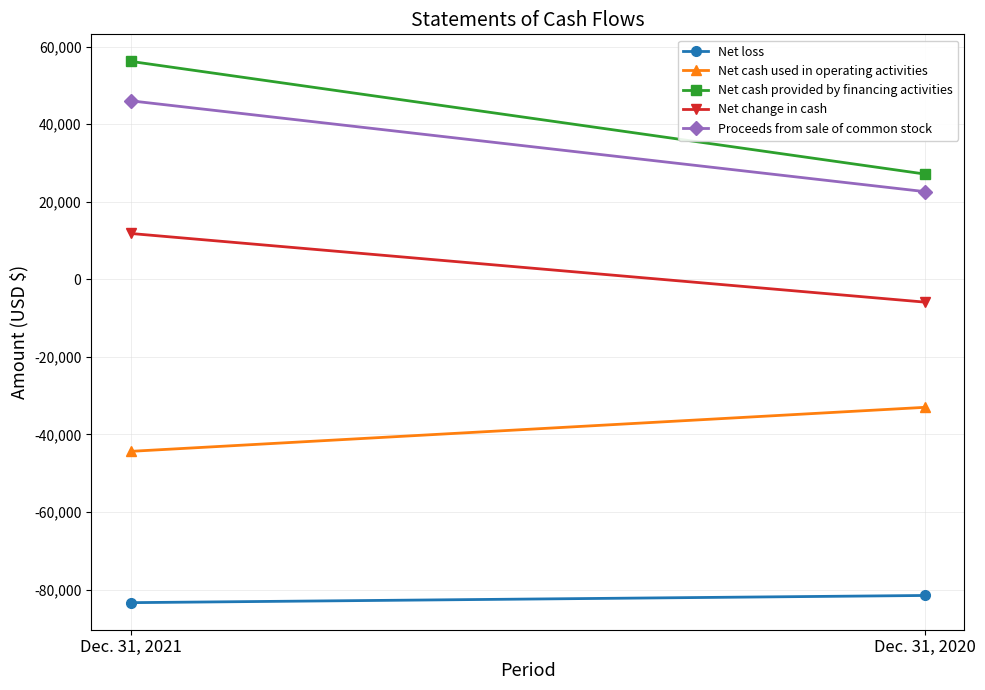

Which series changed the most between Dec. 31, 2021 and Dec. 31, 2020?

Net cash provided by financing activities